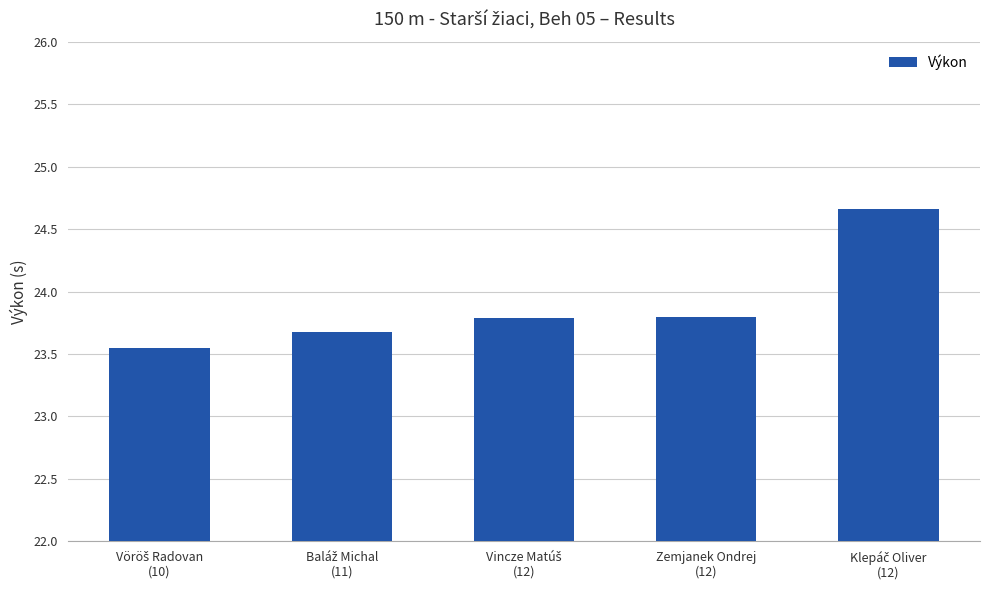

What is the sum of all values?

119.5